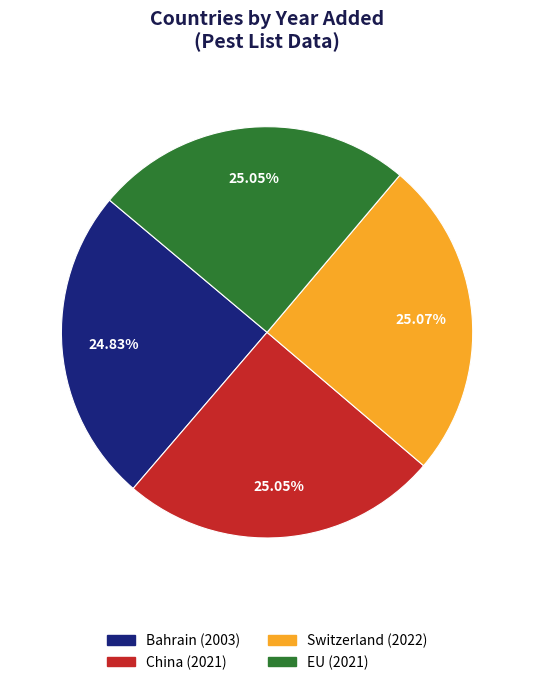

Count the number of slices in the pie.

4